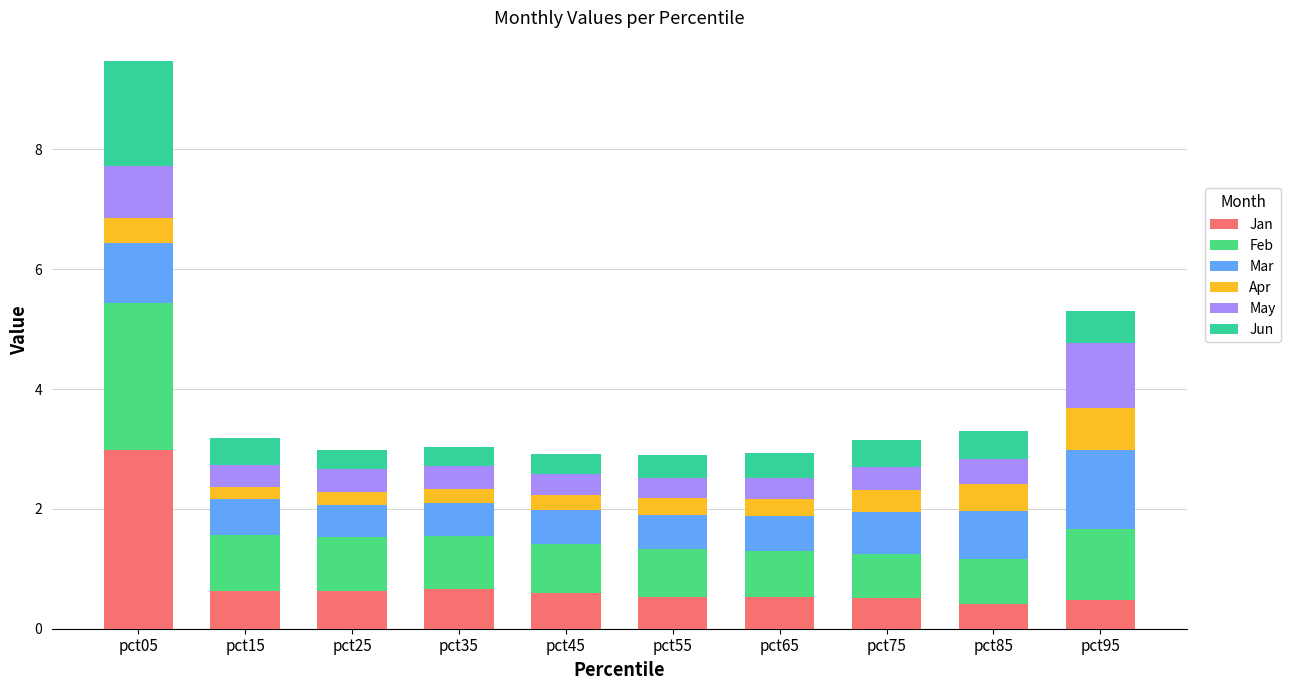

How many bars are there in total?

10